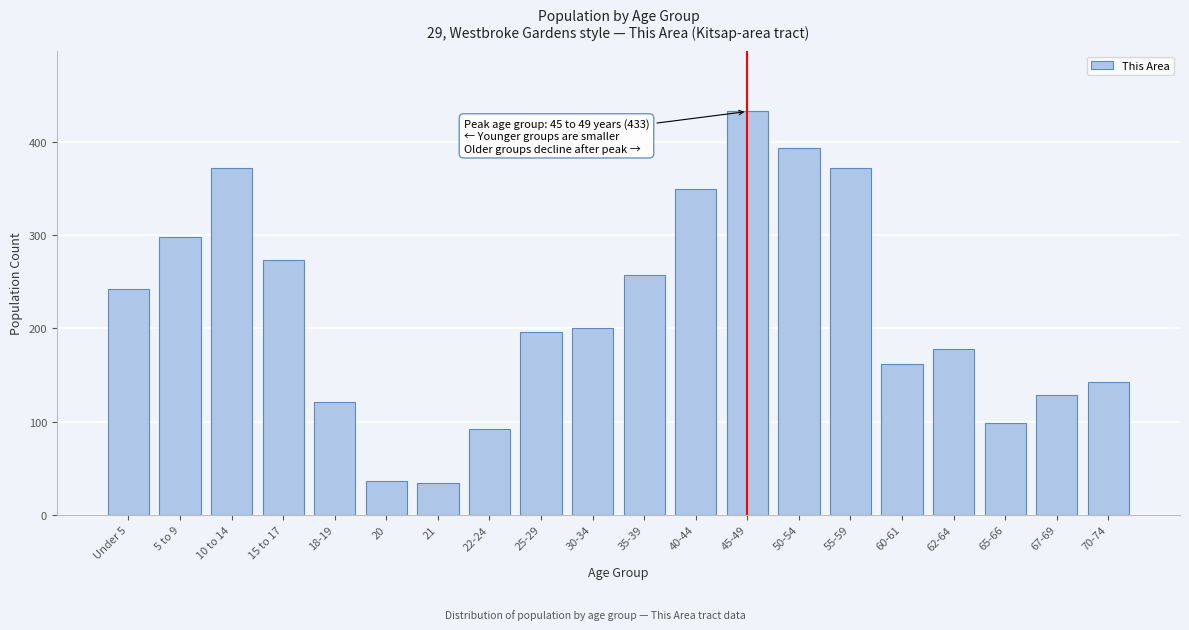

Reading right to left, what are all the values shown in this chart?

70-74=142	67-69=129	65-66=98	62-64=178	60-61=162	55-59=372	50-54=394	45-49=433	40-44=350	35-39=257	30-34=200	25-29=196	22-24=92	21=34	20=36	18-19=121	15 to 17=274	10 to 14=372	5 to 9=298	Under 5=242